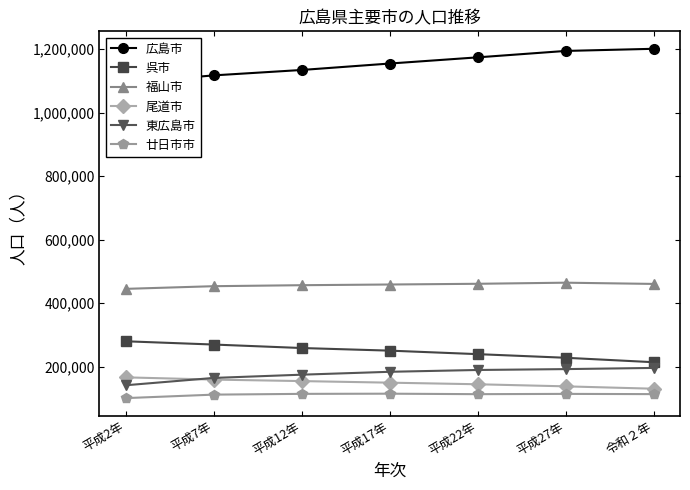

True or false: 呉市 and 尾道市 intersect in this chart.

False